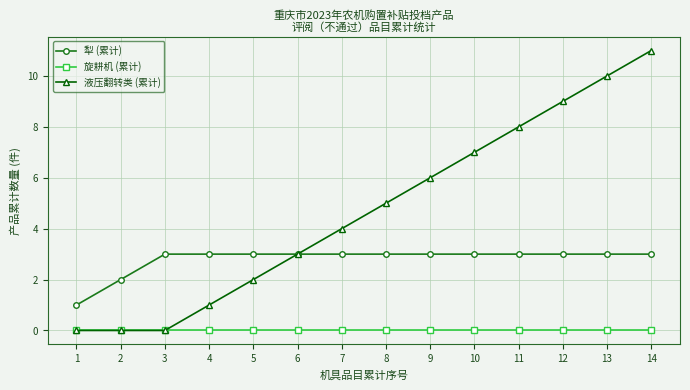

At how many categories does at least one series exceed 0?

14